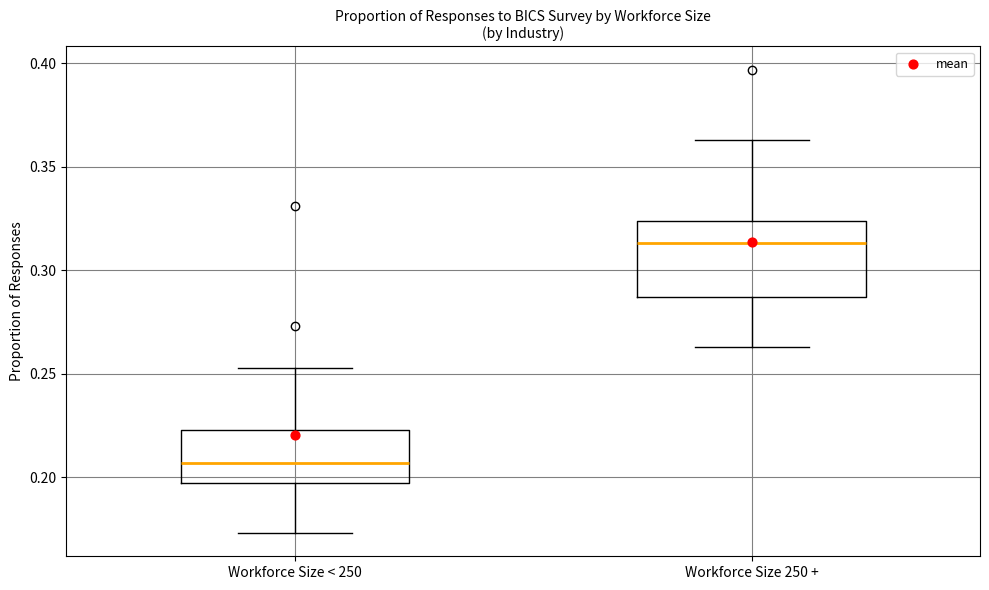

Reading left to right, read every box against the y-axis: the position of its median line, the range the box covers, and the ends of its whiskers. The values are not printed on the chart, so give them approximately, as read against the axis.

Workforce Size < 250: median 0.205, box 0.195 to 0.225, whiskers 0.175 to 0.255
Workforce Size 250 +: median 0.315, box 0.285 to 0.325, whiskers 0.265 to 0.365